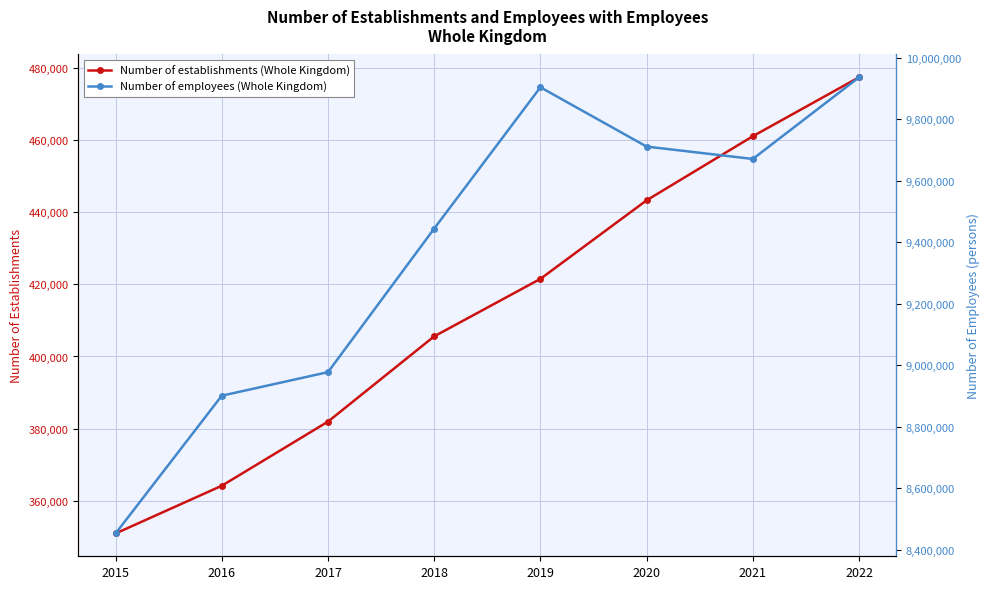

What are all the series names shown in the legend?

Number of establishments (Whole Kingdom), Number of employees (Whole Kingdom)